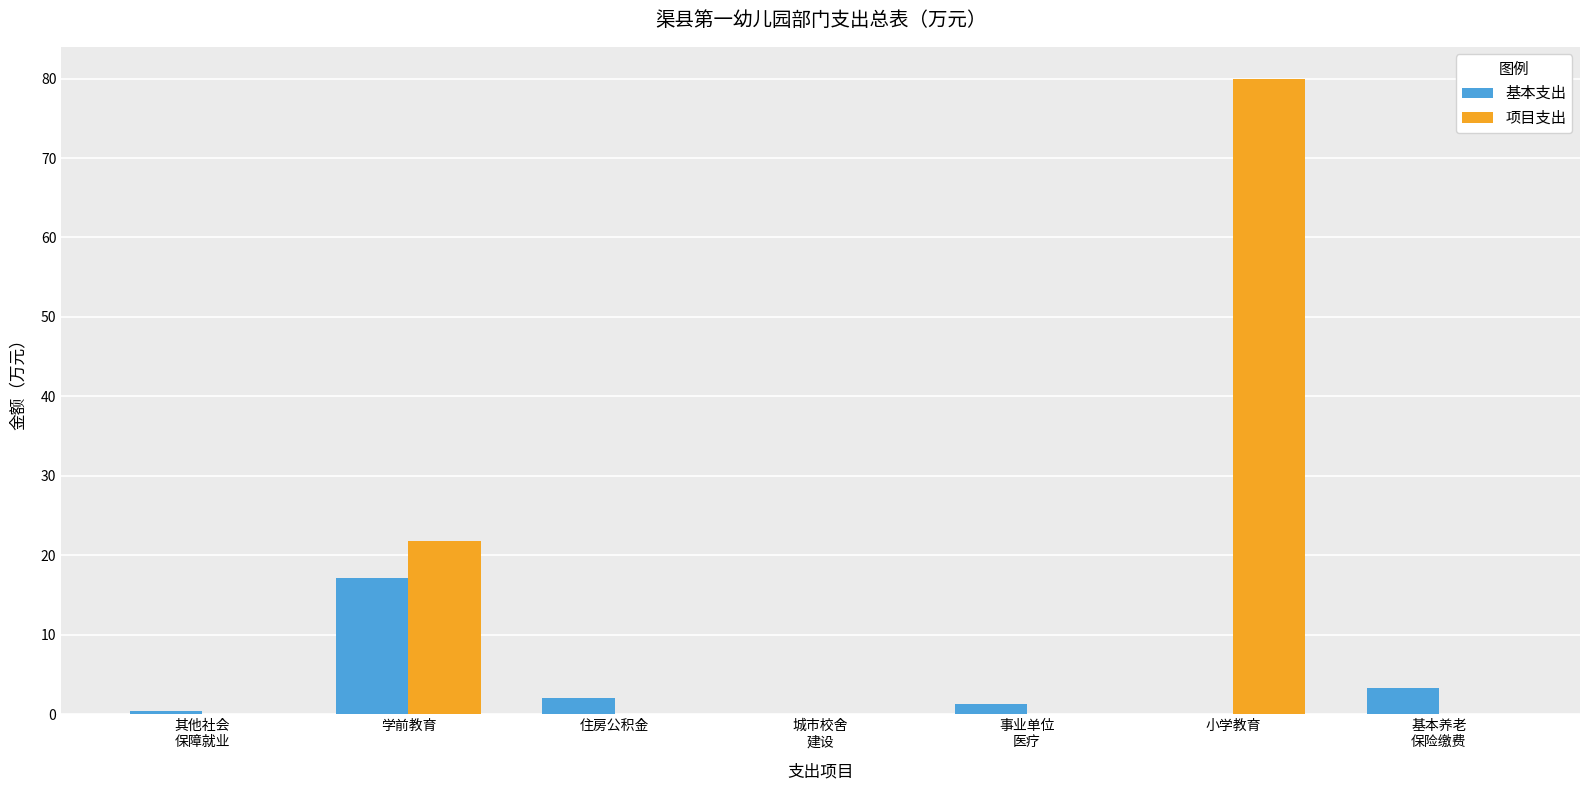

How many data points does each series have?

7